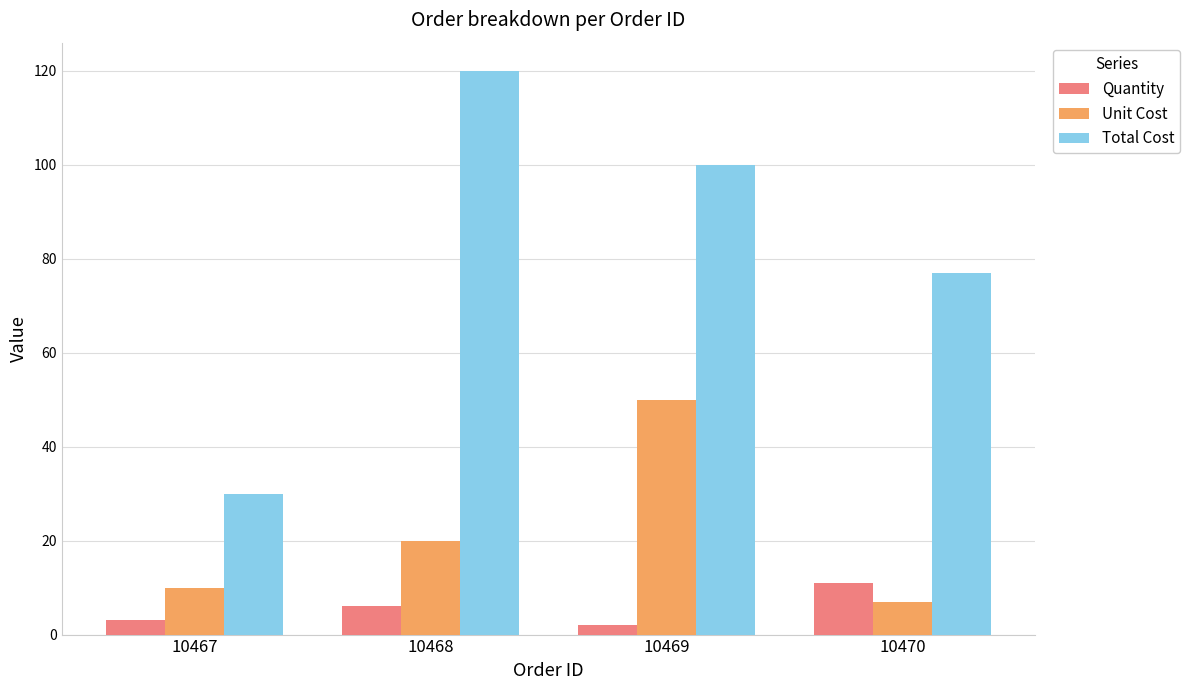

What is the greatest value displayed?

120